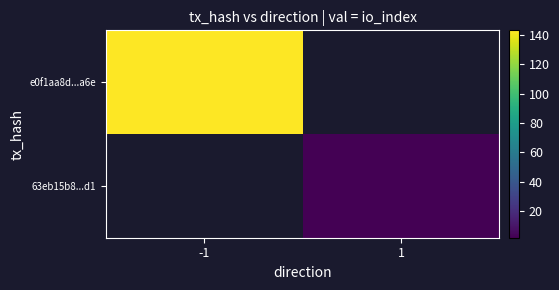

How many positive values does the 63eb15b8...d1 series have?

1